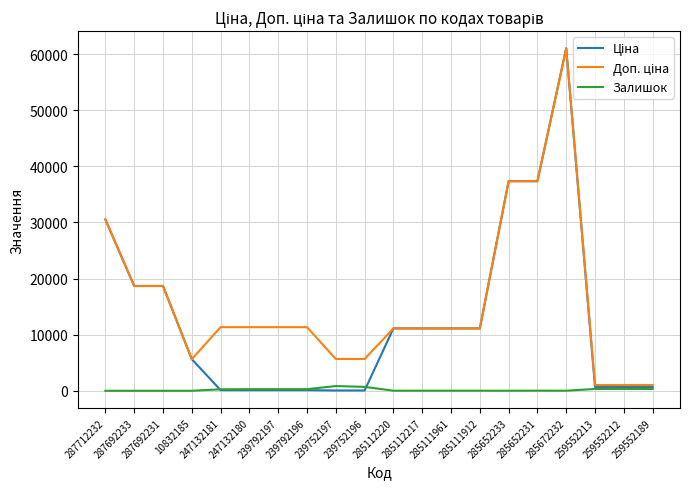

Reading left to right, extract all data points from this chart.

Ціна: 287712232=30512.3	287692233=18671.5	287692231=18671.5	10832185=5636.0	247132181=113.3	247132180=113.3	239792197=113.3	239792196=113.3	239752197=56.7	239752196=56.7	285112220=11113.6	285112217=11113.6	285111961=11113.6	285111912=11113.6	285652233=37343.0	285652231=37343.0	285672232=61024.7	259552213=689.1	259552212=689.1	259552189=689.1
Доп. ціна: 287712232=30512.3	287692233=18671.5	287692231=18671.5	10832185=5636.0	247132181=11334.0	247132180=11334.0	239792197=11334.0	239792196=11334.0	239752197=5667.0	239752196=5667.0	285112220=11113.6	285112217=11113.6	285111961=11113.6	285111912=11113.6	285652233=37343.0	285652231=37343.0	285672232=61024.7	259552213=1017.8	259552212=1017.8	259552189=1017.8
Залишок: 287712232=0.0	287692233=0.0	287692231=0.0	10832185=2.0	247132181=260.0	247132180=290.0	239792197=289.0	239792196=290.0	239752197=845.0	239752196=698.0	285112220=17.0	285112217=17.0	285111961=17.0	285111912=14.0	285652233=12.0	285652231=22.0	285672232=15.0	259552213=330.0	259552212=333.0	259552189=322.0